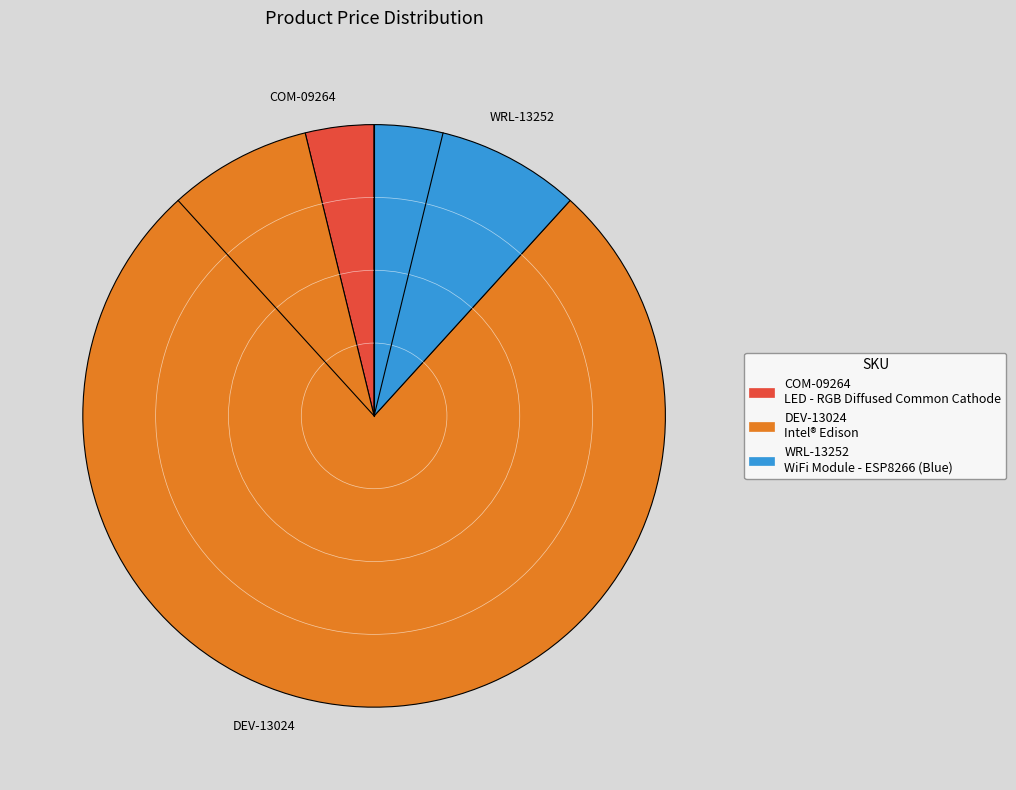

Which slice represents more than half of the pie?

DEV-13024